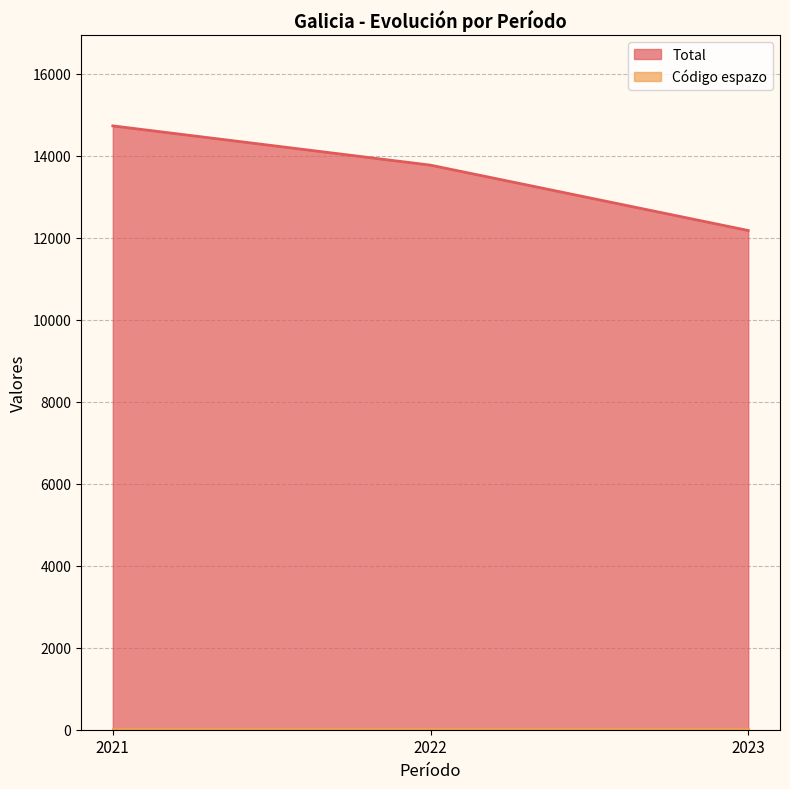

The value at 2023 is 12177. True or false?

True